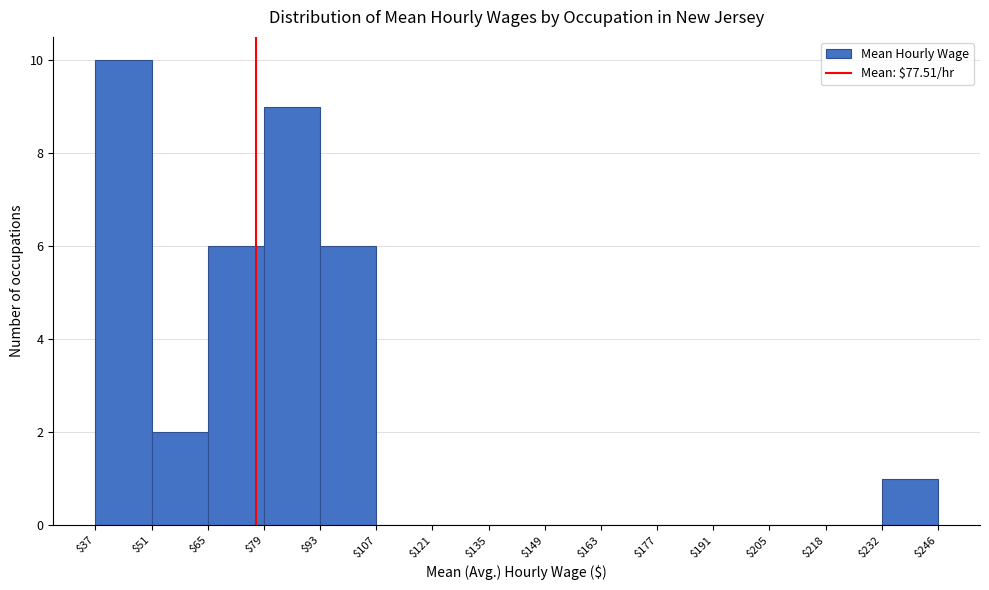

How tall is the bar that spans $51 to $65 on the x-axis? The values are not printed on the chart, so give them approximately, as read against the axis.

2